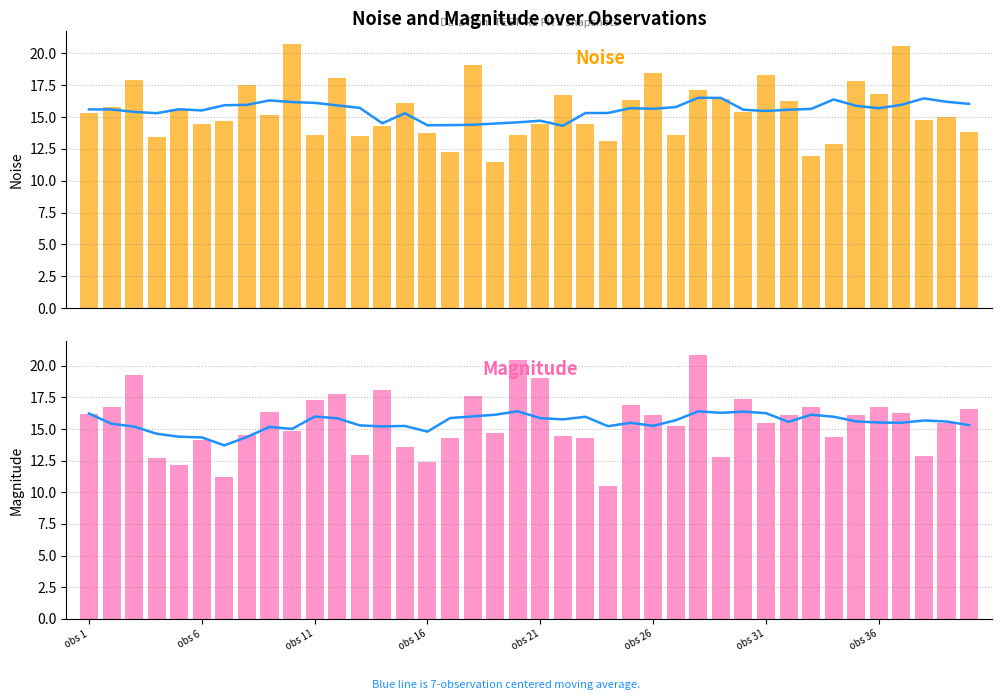

What is the highest value of the mag. series?

20.9